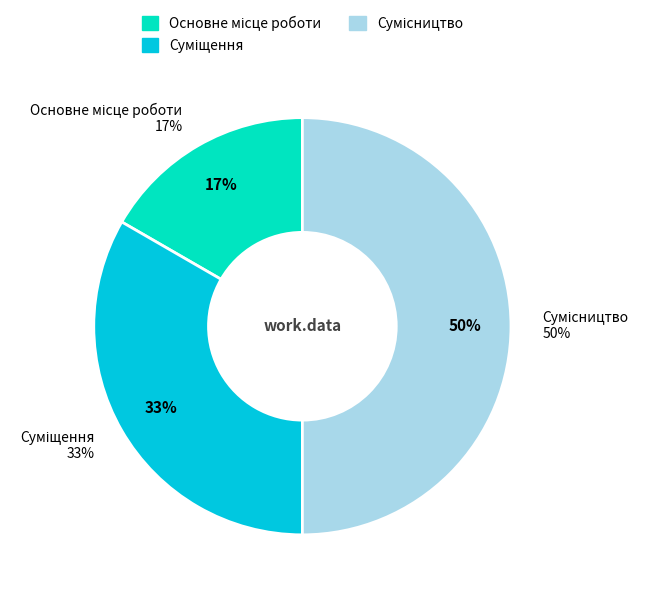

To the nearest percent, what is the difference between the largest and smallest slice percentages?

33%